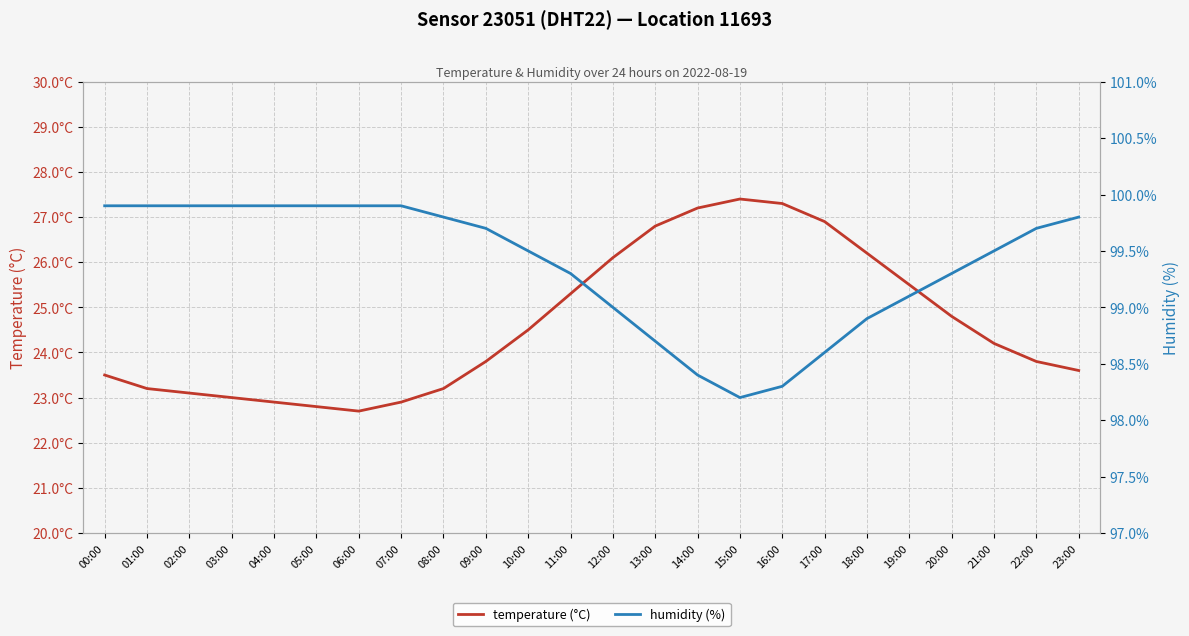

Reading right to left, transcribe all the data shown in this chart.

temperature (°C): 23:00=23.6	22:00=23.8	21:00=24.2	20:00=24.8	19:00=25.5	18:00=26.2	17:00=26.9	16:00=27.3	15:00=27.4	14:00=27.2	13:00=26.8	12:00=26.1	11:00=25.3	10:00=24.5	09:00=23.8	08:00=23.2	07:00=22.9	06:00=22.7	05:00=22.8	04:00=22.9	03:00=23.0	02:00=23.1	01:00=23.2	00:00=23.5
humidity (%): 23:00=99.8	22:00=99.7	21:00=99.5	20:00=99.3	19:00=99.1	18:00=98.9	17:00=98.6	16:00=98.3	15:00=98.2	14:00=98.4	13:00=98.7	12:00=99.0	11:00=99.3	10:00=99.5	09:00=99.7	08:00=99.8	07:00=99.9	06:00=99.9	05:00=99.9	04:00=99.9	03:00=99.9	02:00=99.9	01:00=99.9	00:00=99.9